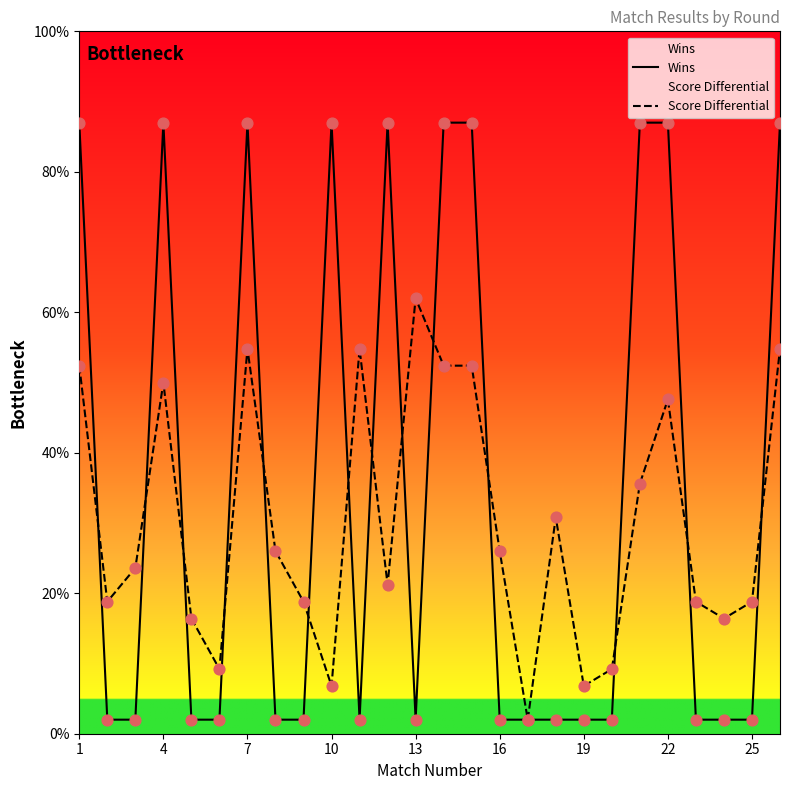

Which series has the largest total across all categories?

Wins